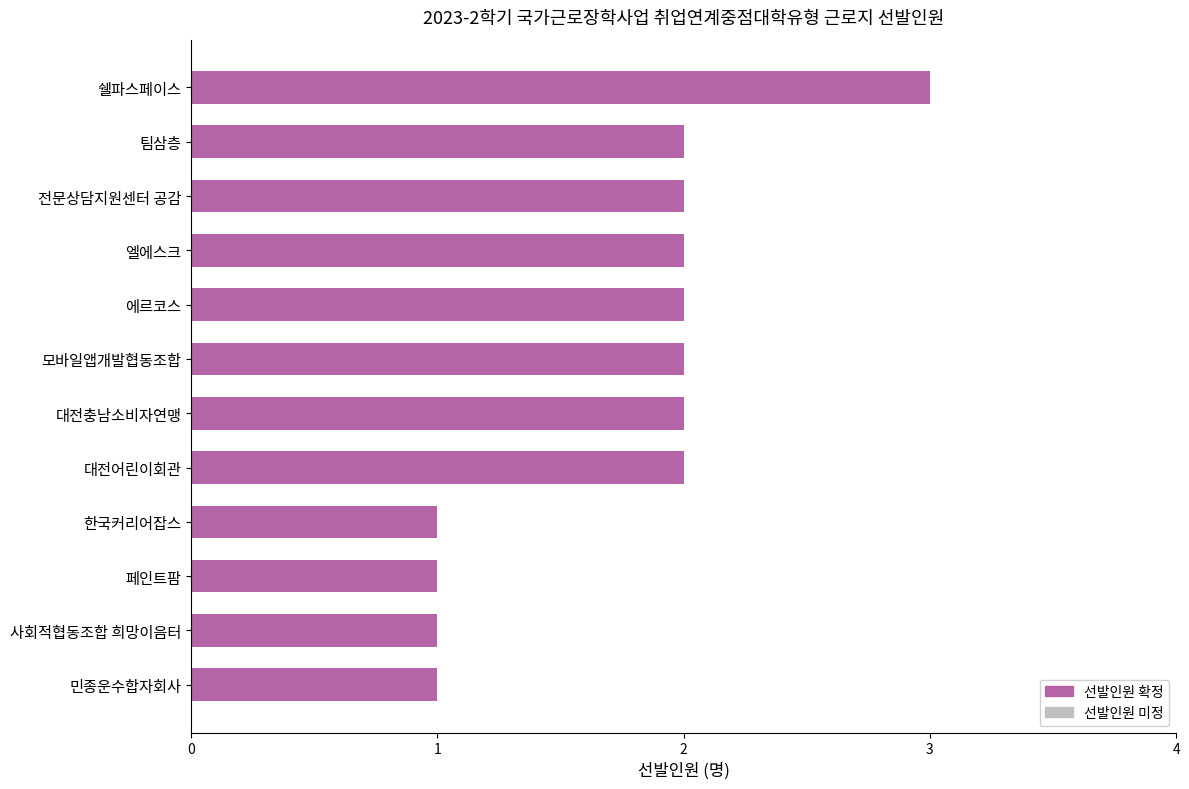

What is the greatest value displayed?

3